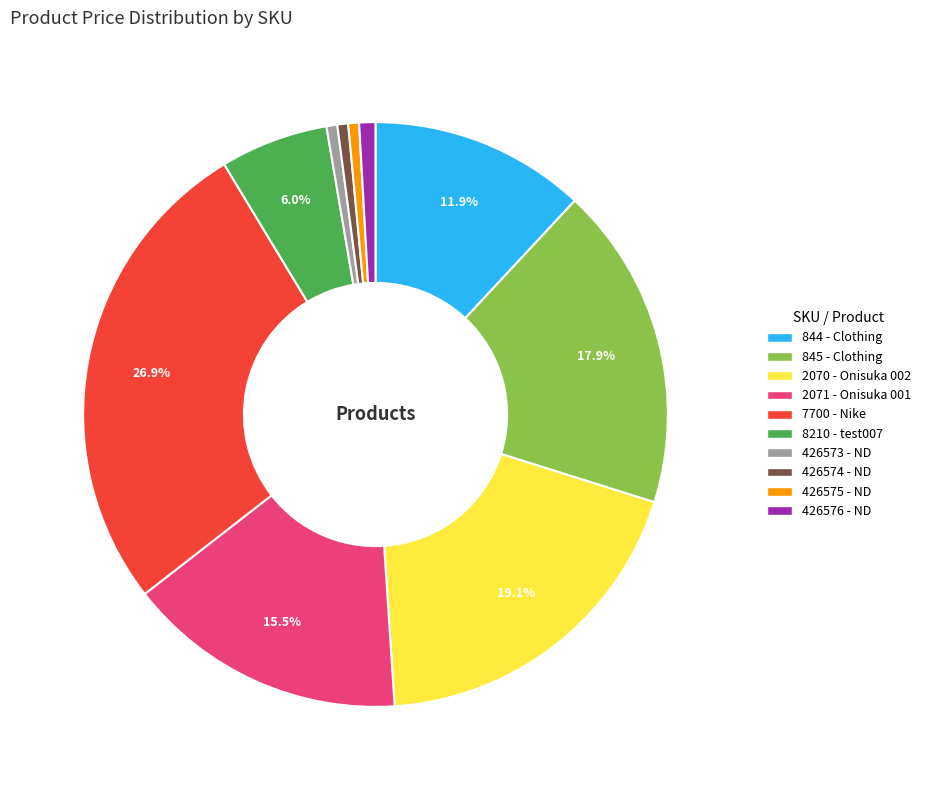

Which has a higher value, 7700 - Nike or 2070 - Onisuka 002?

7700 - Nike